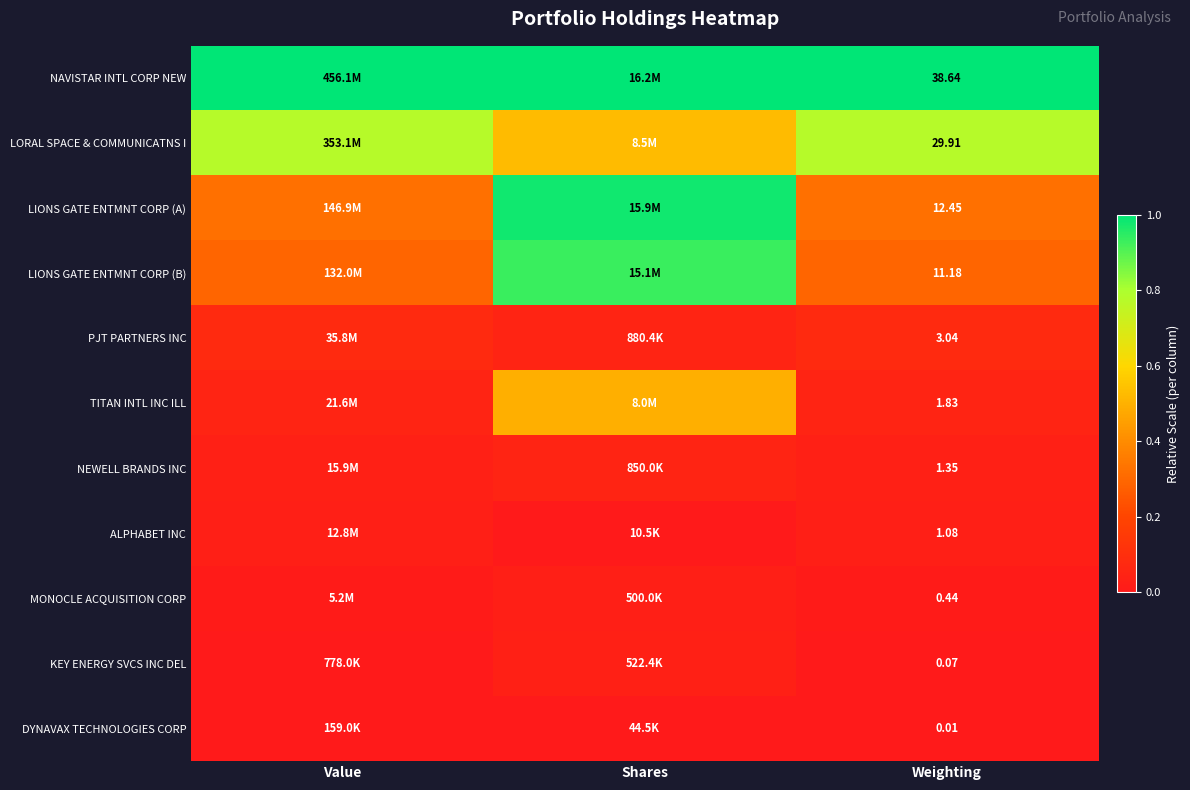

Count the number of data series in this chart.

11